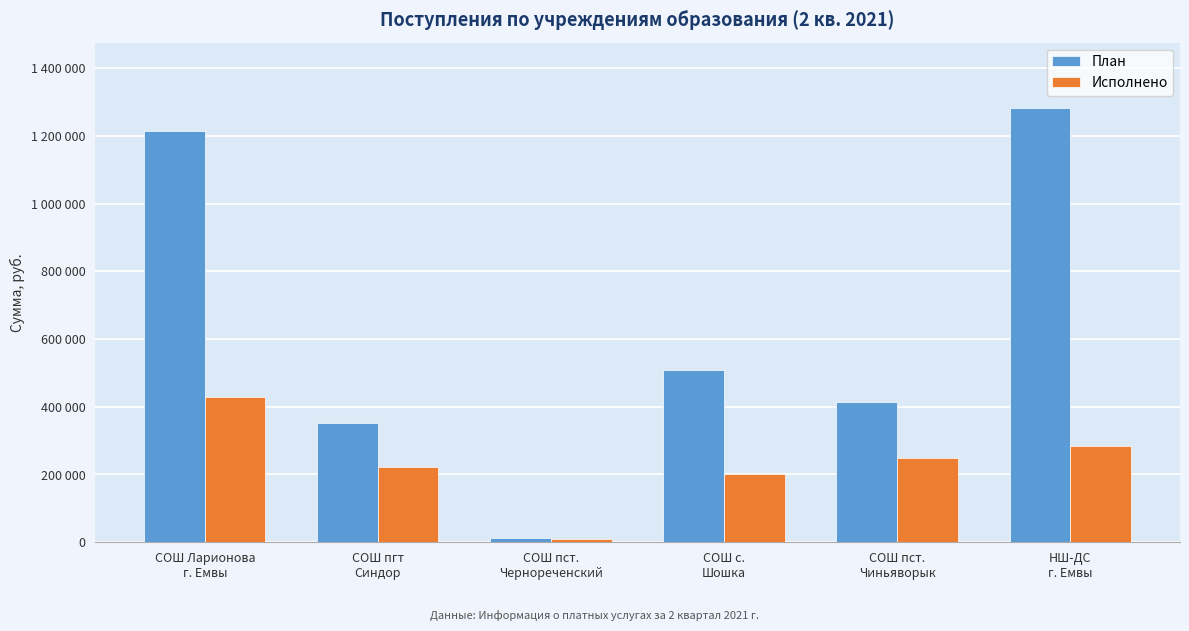

What is the approximate value of План at СОШ пст.
Чернореченский?

11004.0